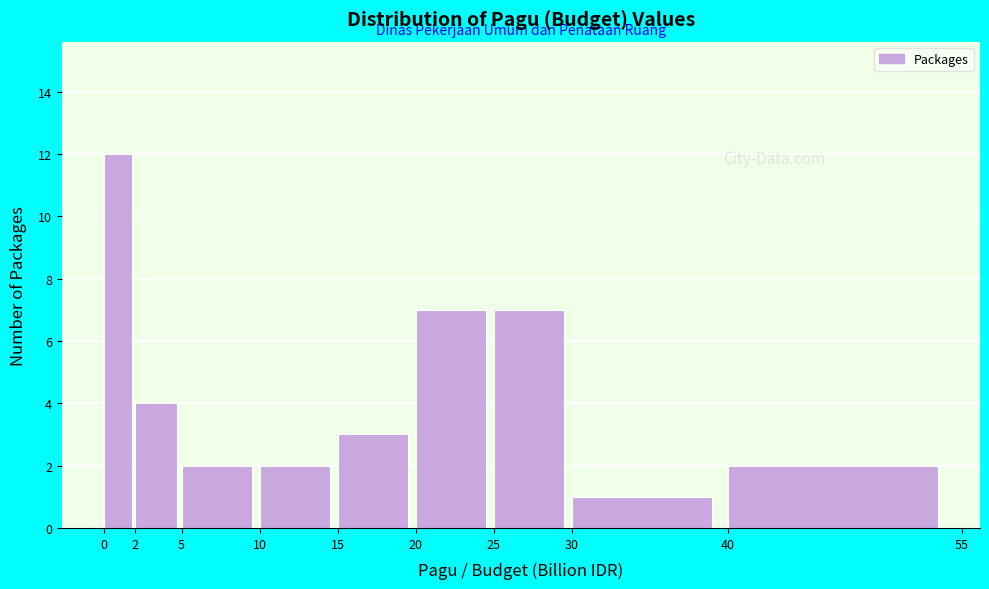

Reading left to right, list every bar in this chart as the range it spans on the x-axis followed by its height. The values are not printed on the chart, so give them approximately, as read against the axis.

0 to 2: 12
2 to 5: 4
5 to 10: 2
10 to 15: 2
15 to 20: 3
20 to 25: 7
25 to 30: 7
30 to 40: 1
40 to 55: 2